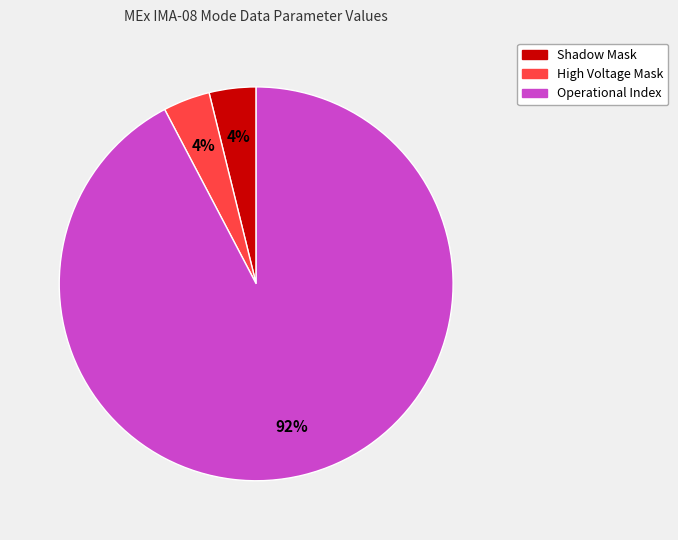

True or false: Shadow Mask accounts for 4% of the total.

True